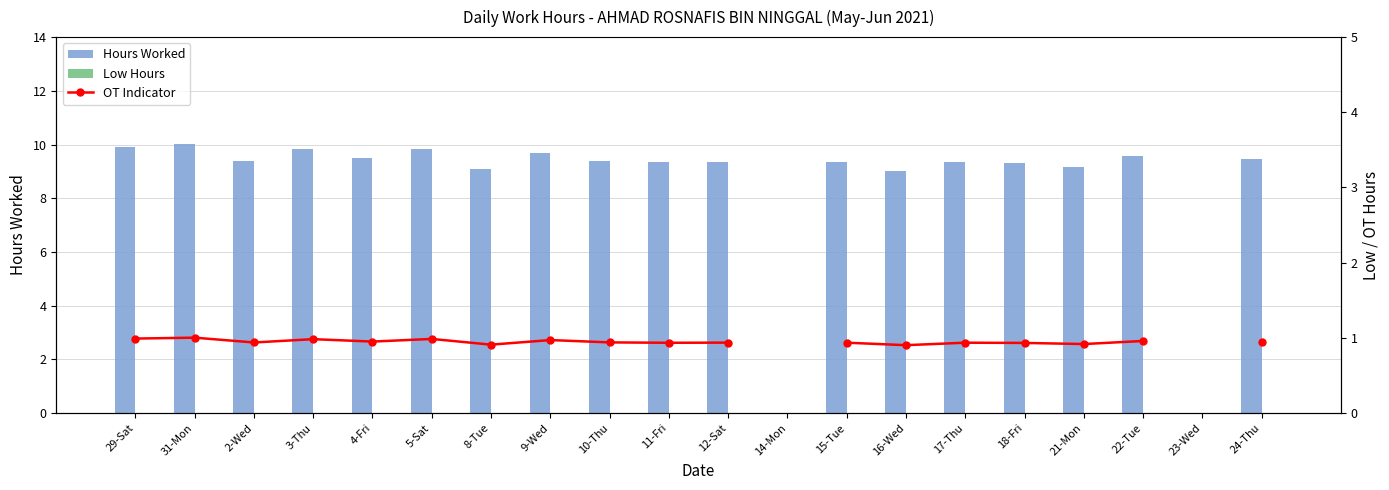

At how many categories does at least one series exceed 8?

18